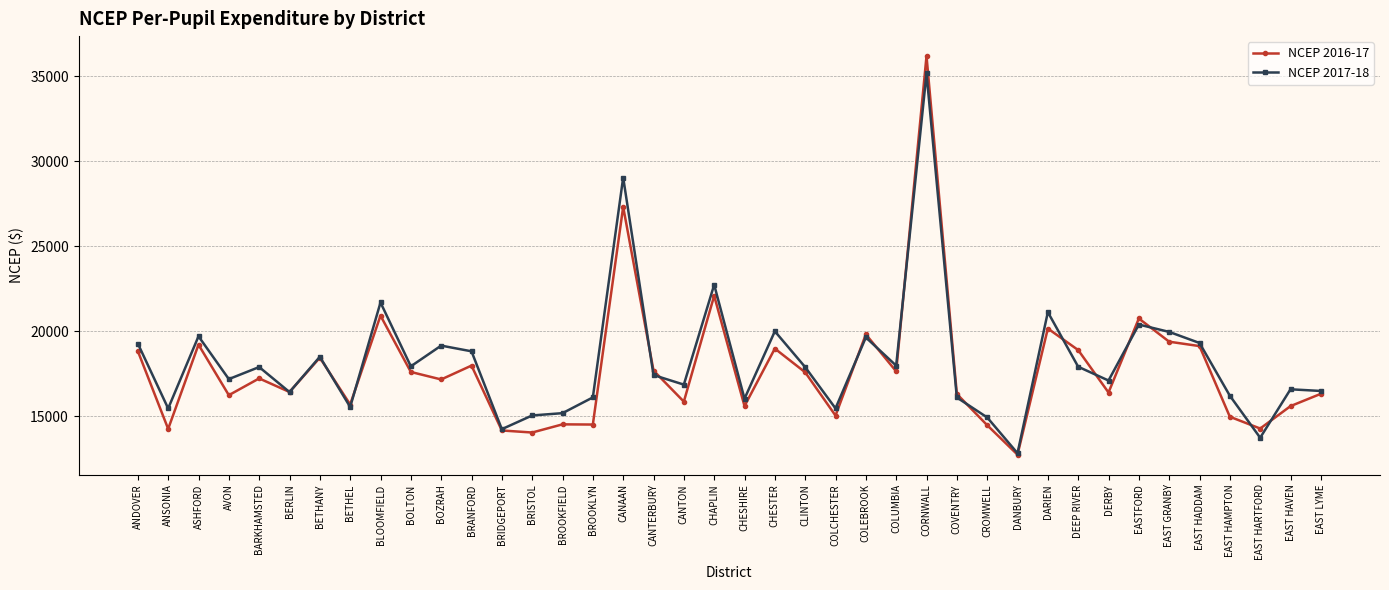

The NCEP 2017-18 series shows 22497 at BRIDGEPORT. True or false?

False